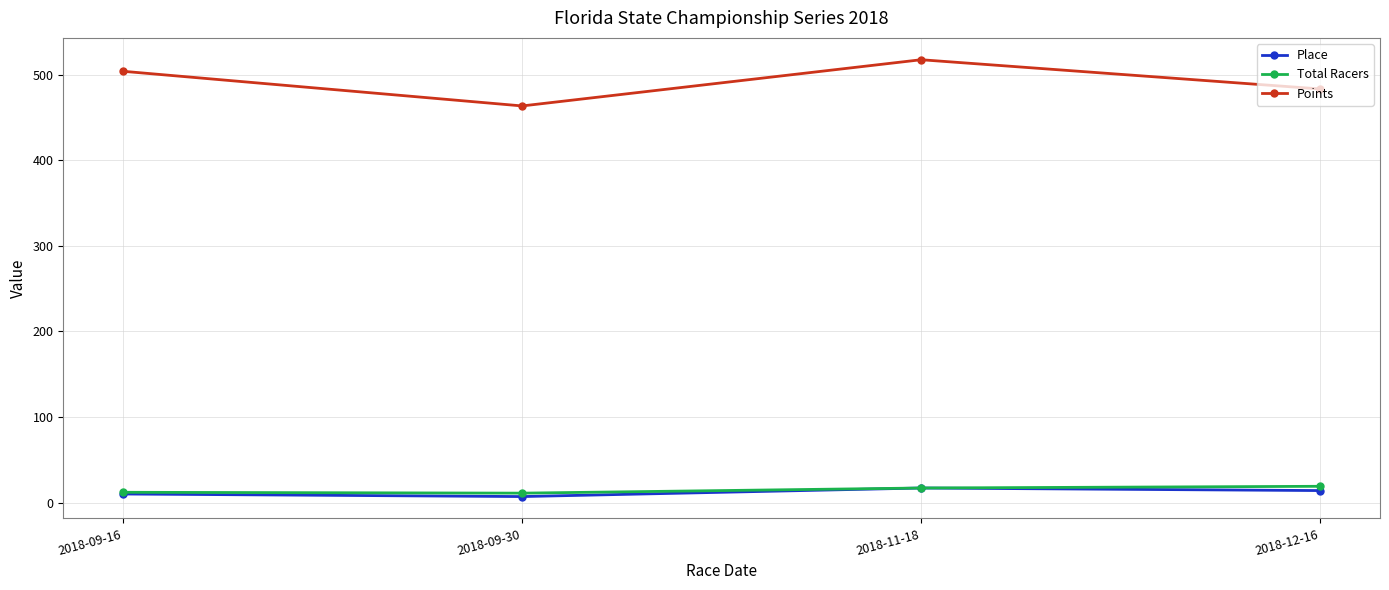

Where is the first local minimum for Place?

2018-09-30